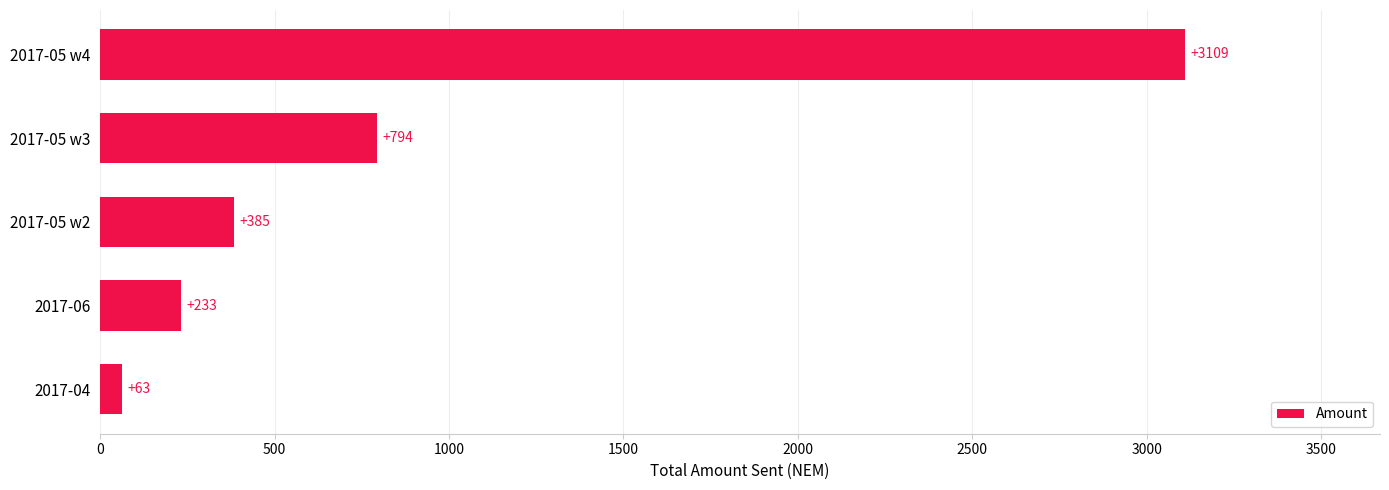

What is the maximum value shown in the chart?

3109.3